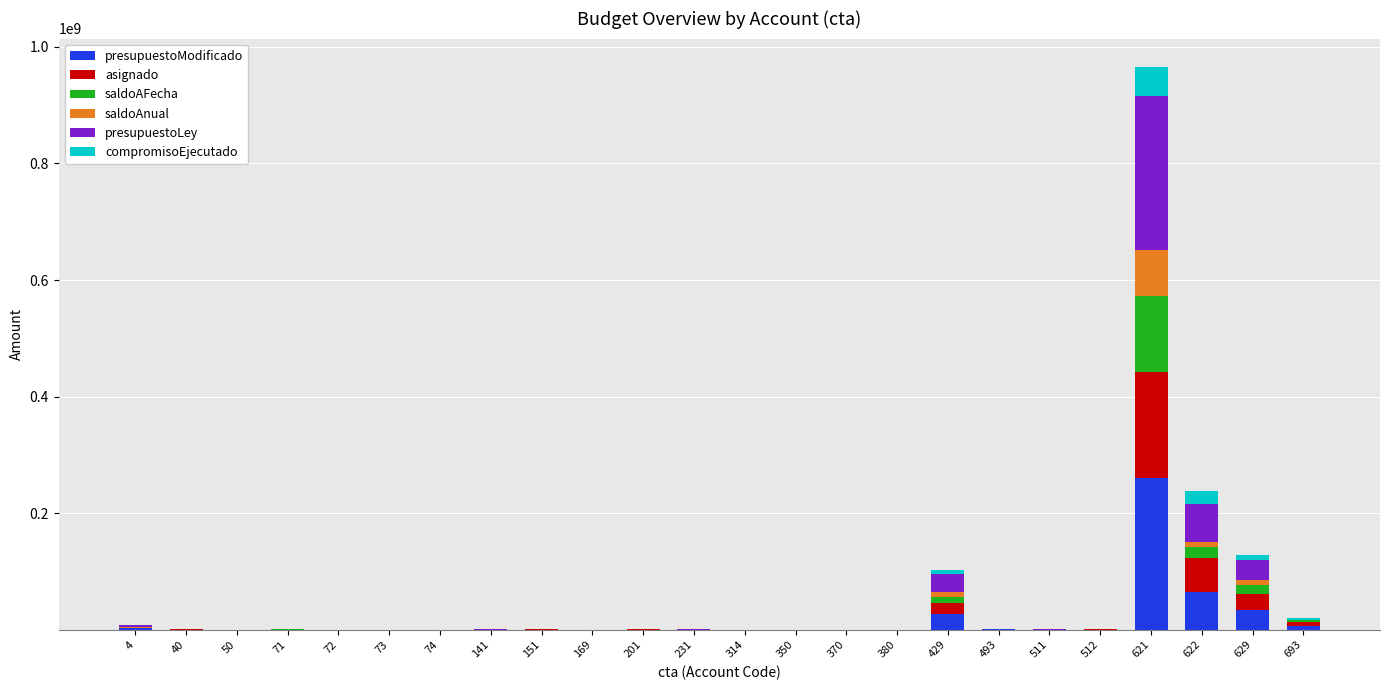

Are the bars grouped side by side (vs. stacked)?

No